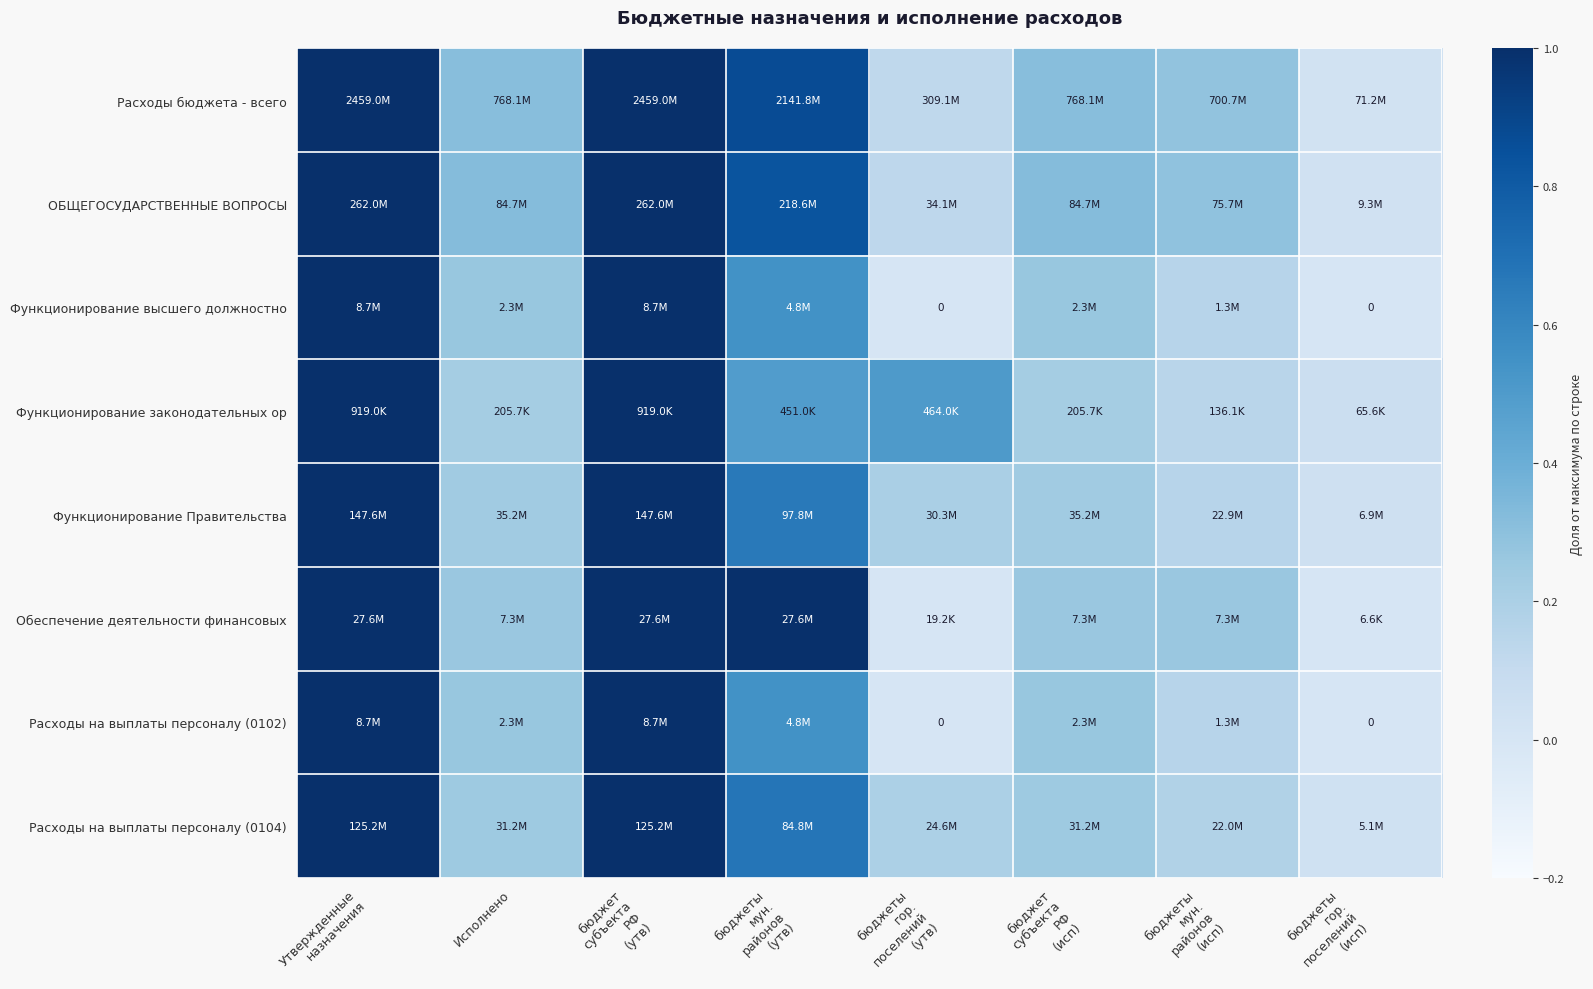

Which series has the largest total across all categories?

Расходы бюджета - всего